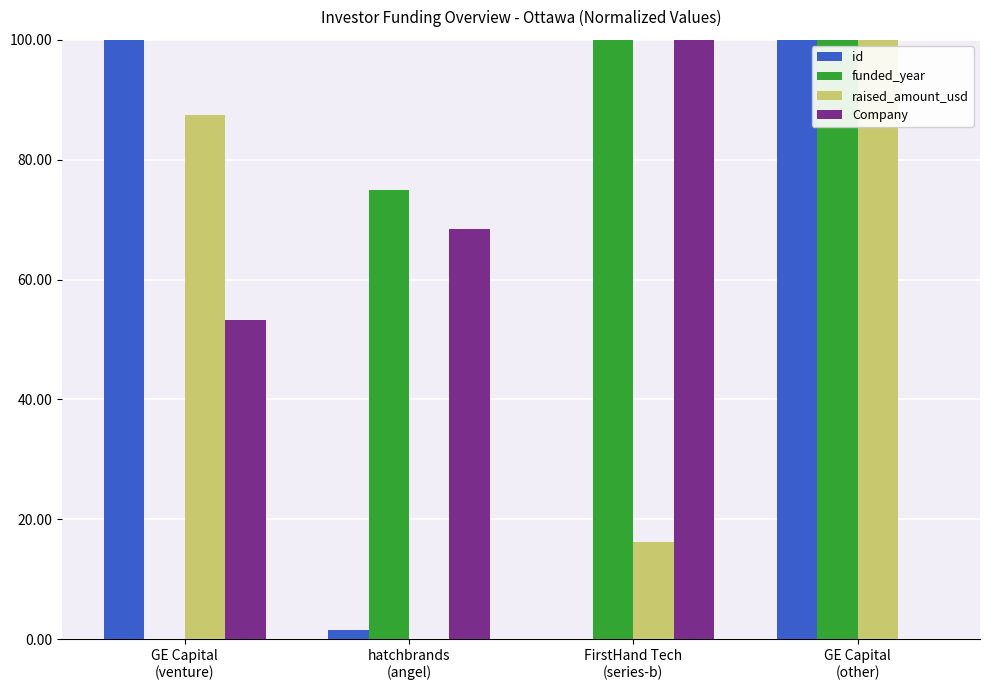

What is the maximum value for funded_year?

100.0